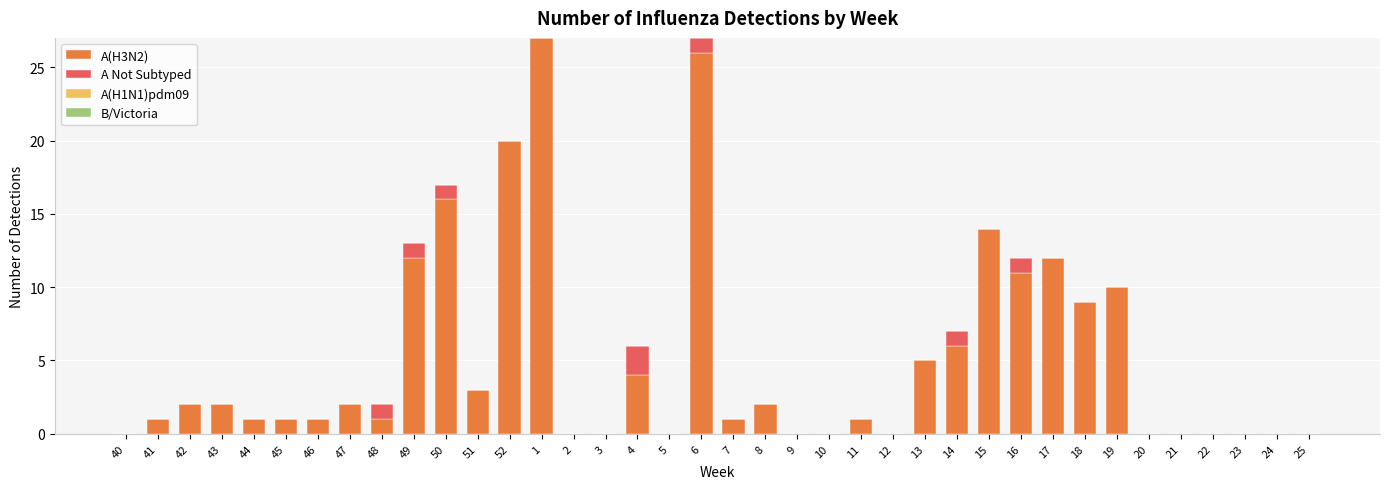

The value of A(H3N2) at 24 is 0. True or false?

True